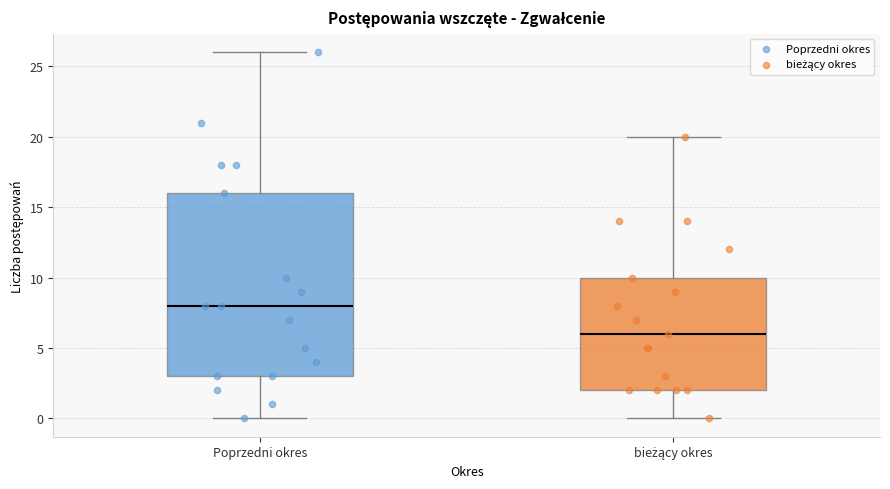

Which box is the tallest, from its lower edge to its upper edge?

Poprzedni okres